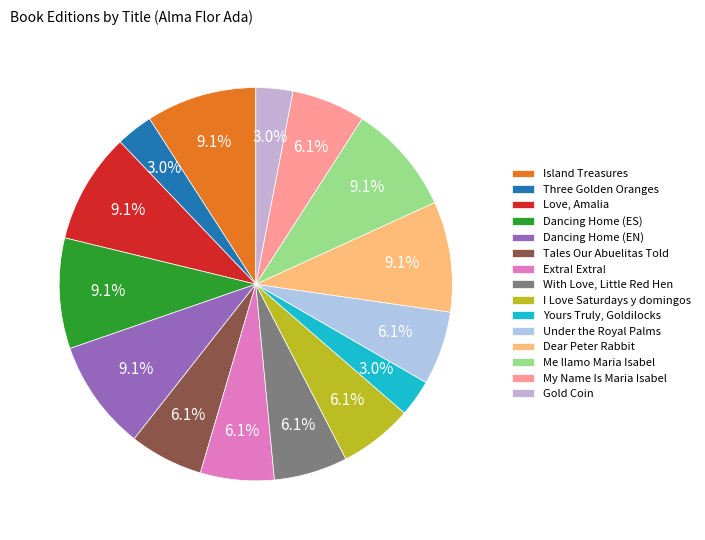

Combined, do Island Treasures and Gold Coin account for over 50%?

No